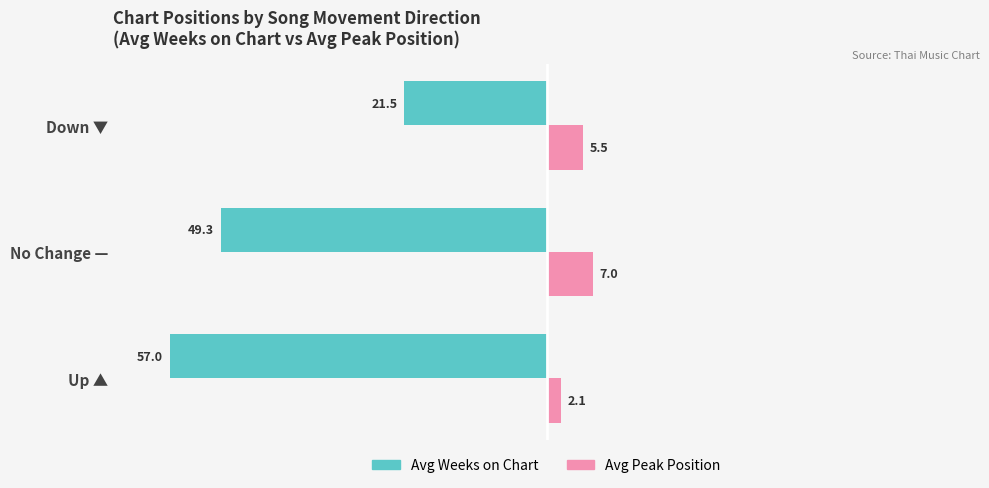

The Avg Peak Position series shows 0.8 at Up ▲. True or false?

False